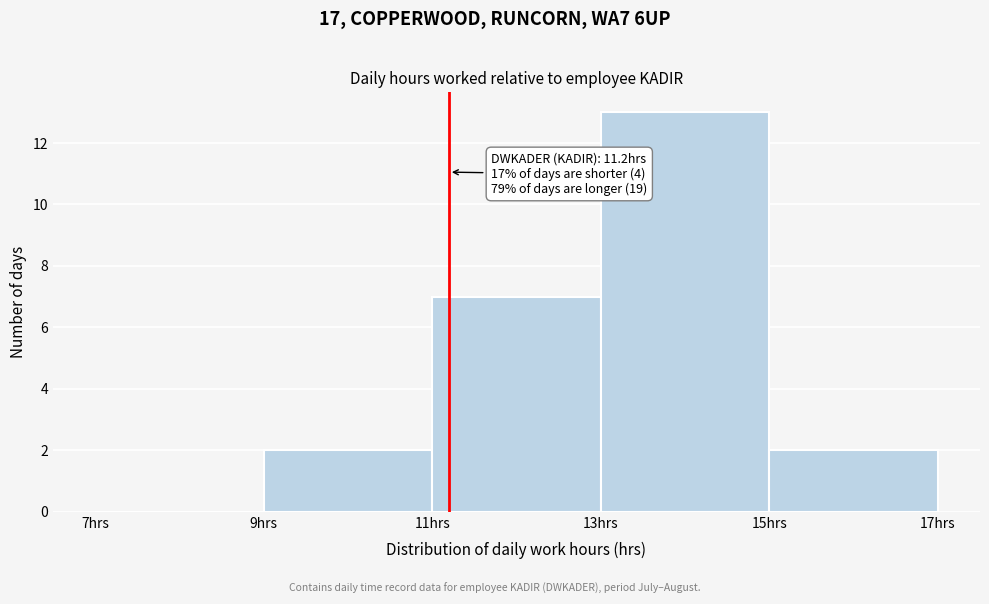

Which range on the x-axis has the tallest bar?

13 to 15